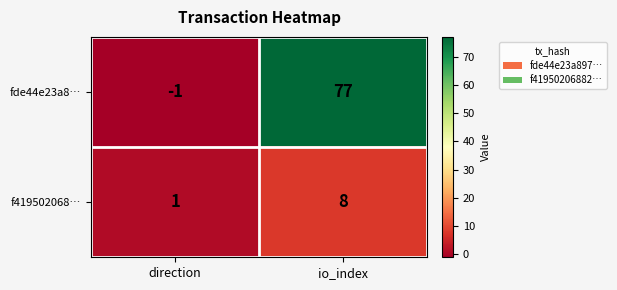

What is the difference between the highest and lowest values at io_index?

69